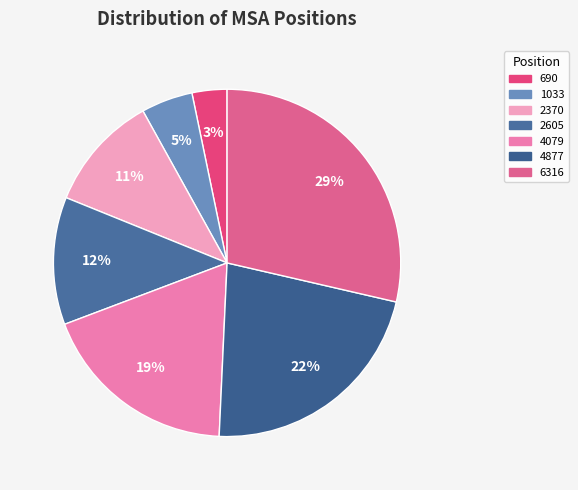

Is it true that 2605 is 25% of the pie?

False